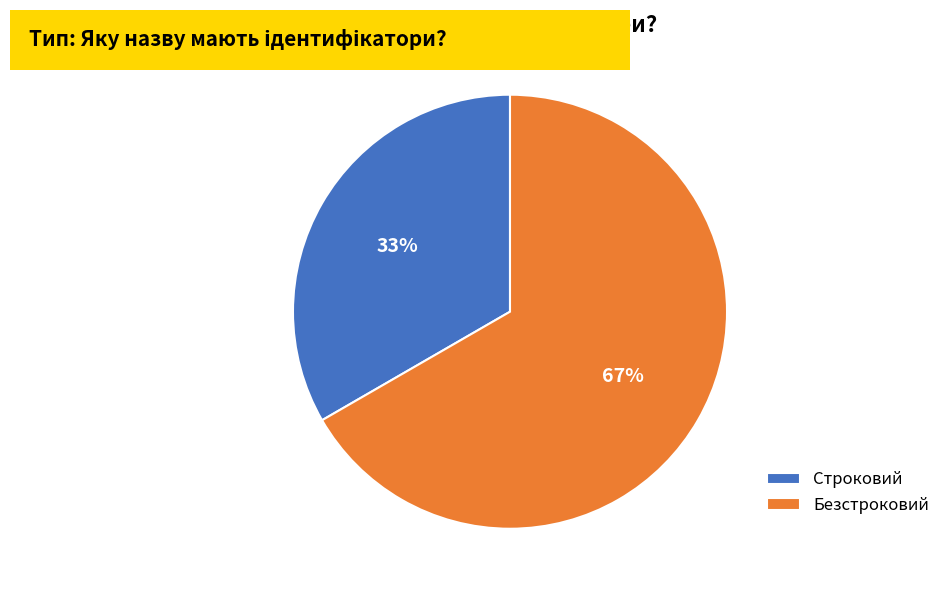

Is the sum of Безстроковий and Строковий greater than half?

Yes